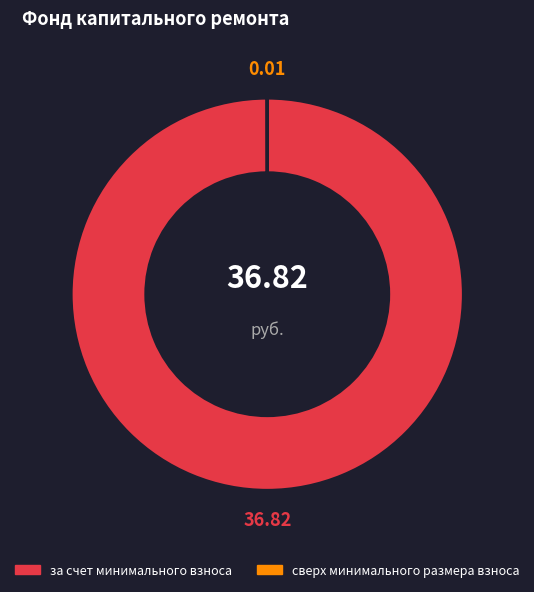

What is the majority slice?

за счет минимального взноса